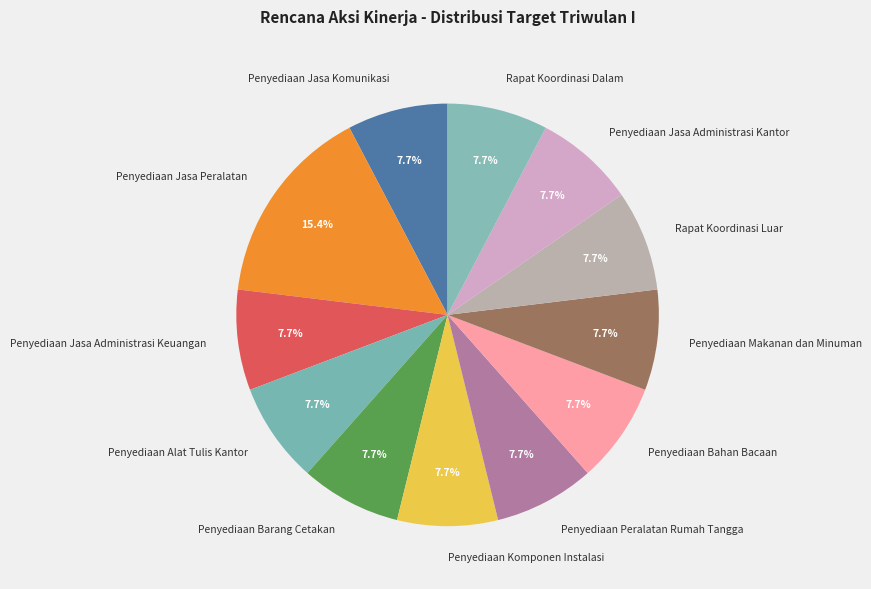

What is the largest slice in the pie chart?

Penyediaan Jasa Peralatan